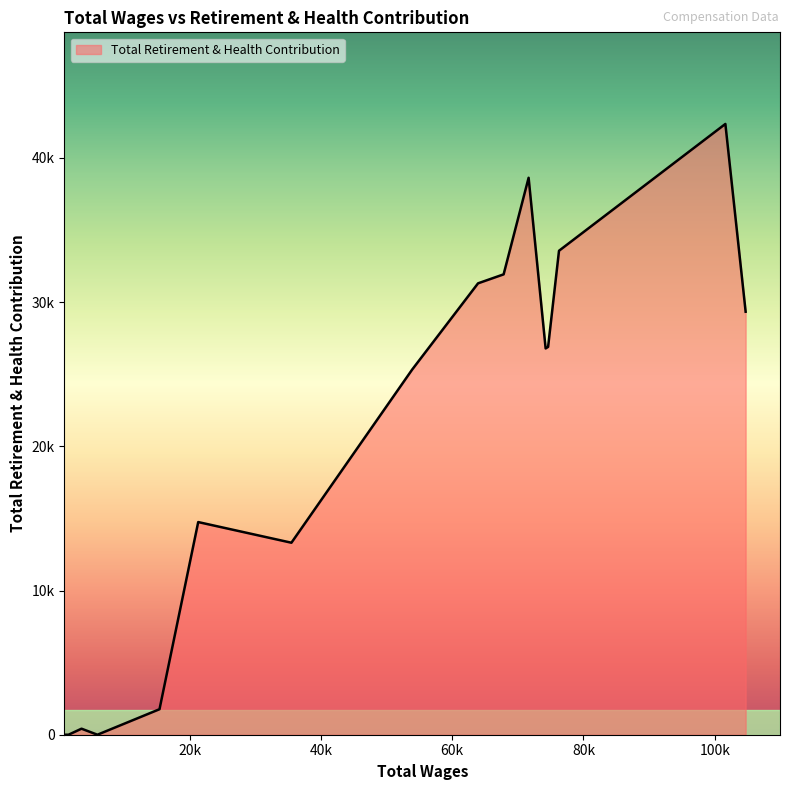

Is this an area chart (filled region under the line)?

Yes